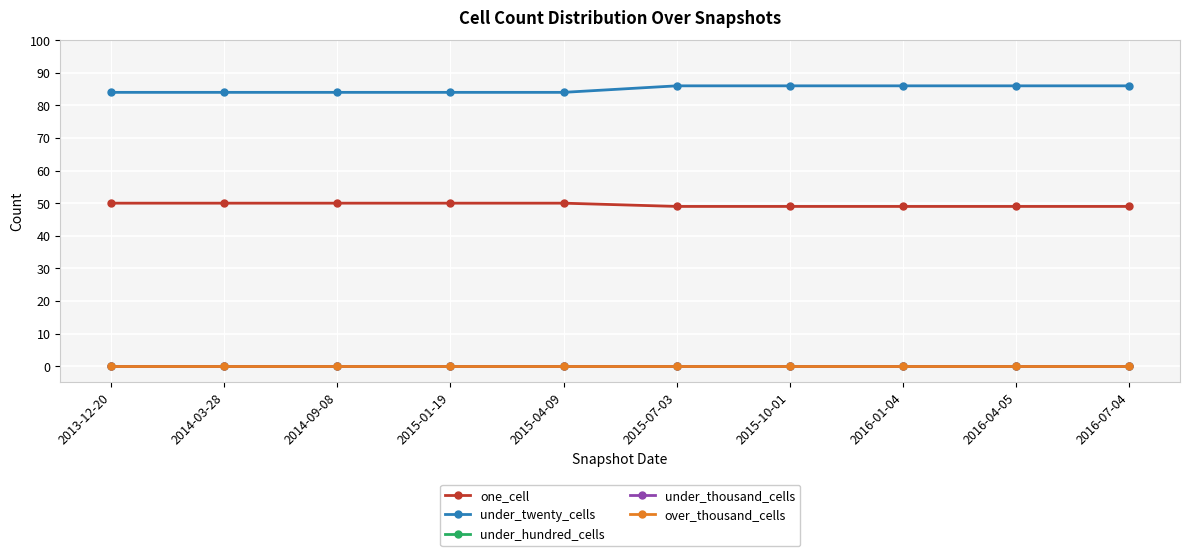

Between 2014-09-08 and 2015-10-01, which series saw the biggest shift?

under_twenty_cells